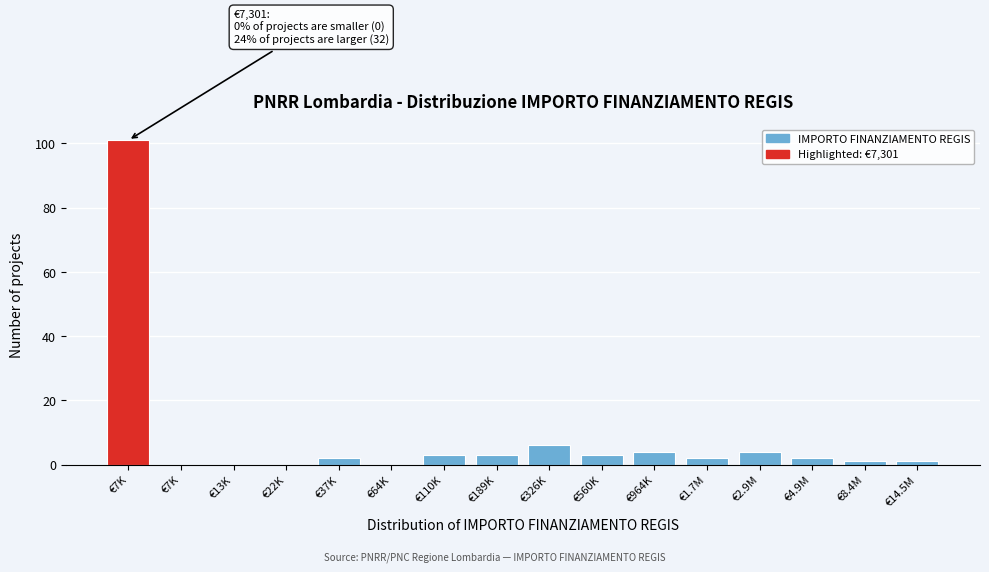

Are the bars horizontal?

No